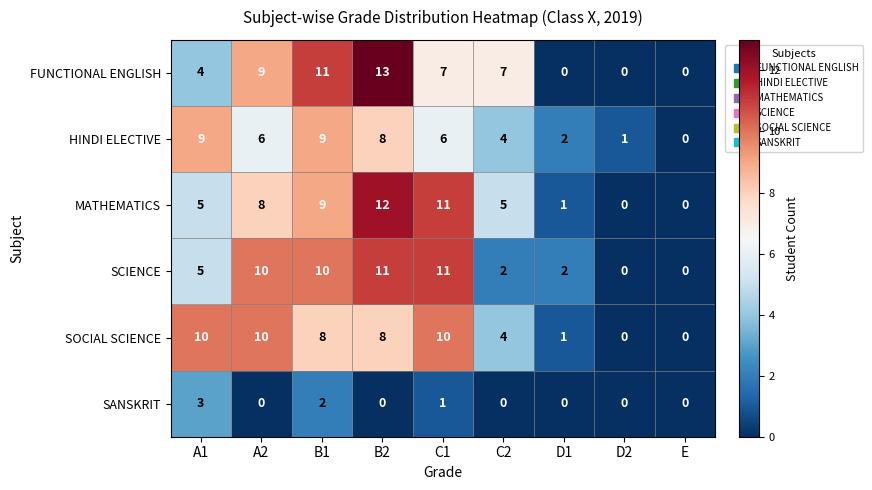

What is the difference between the second highest and minimum values in the SCIENCE series?

11